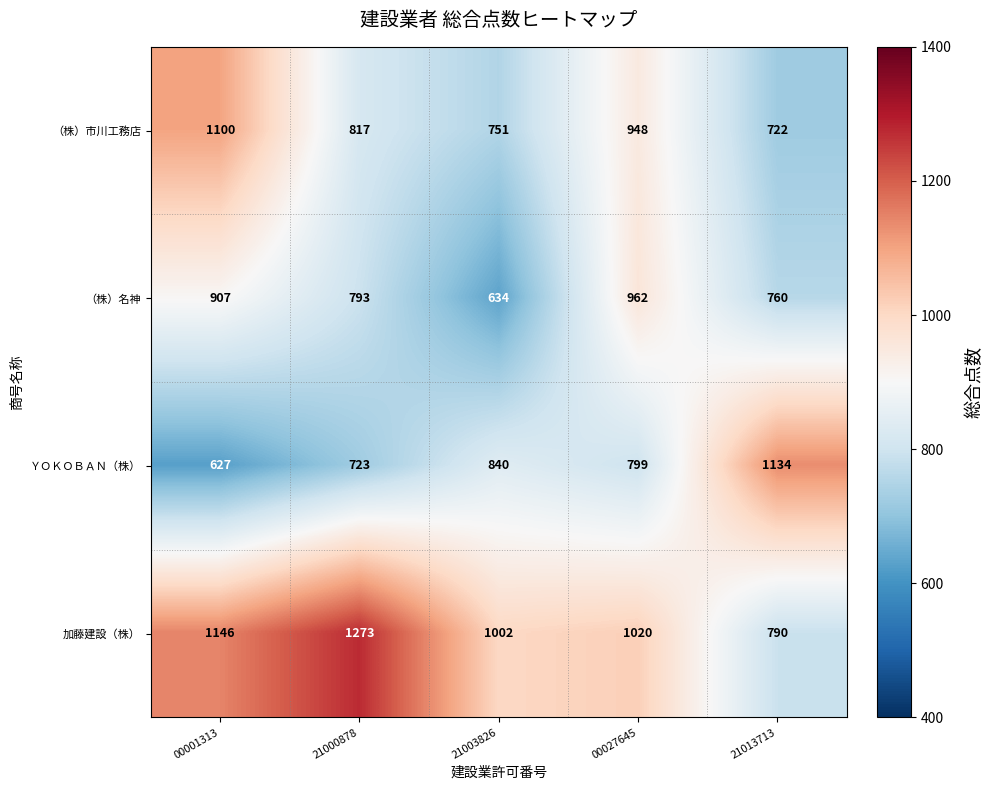

What is the average value of the ＹＯＫＯＢＡＮ（株） series?

825